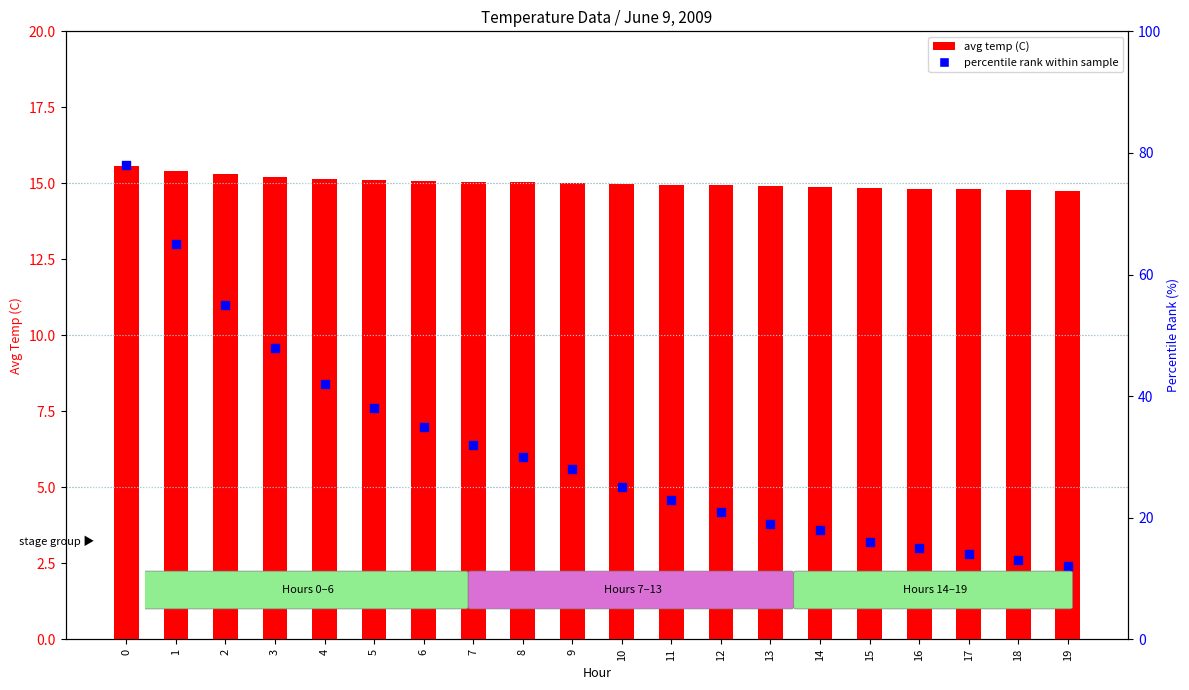

Which series reaches the minimum Y coordinate?

percentile rank within sample